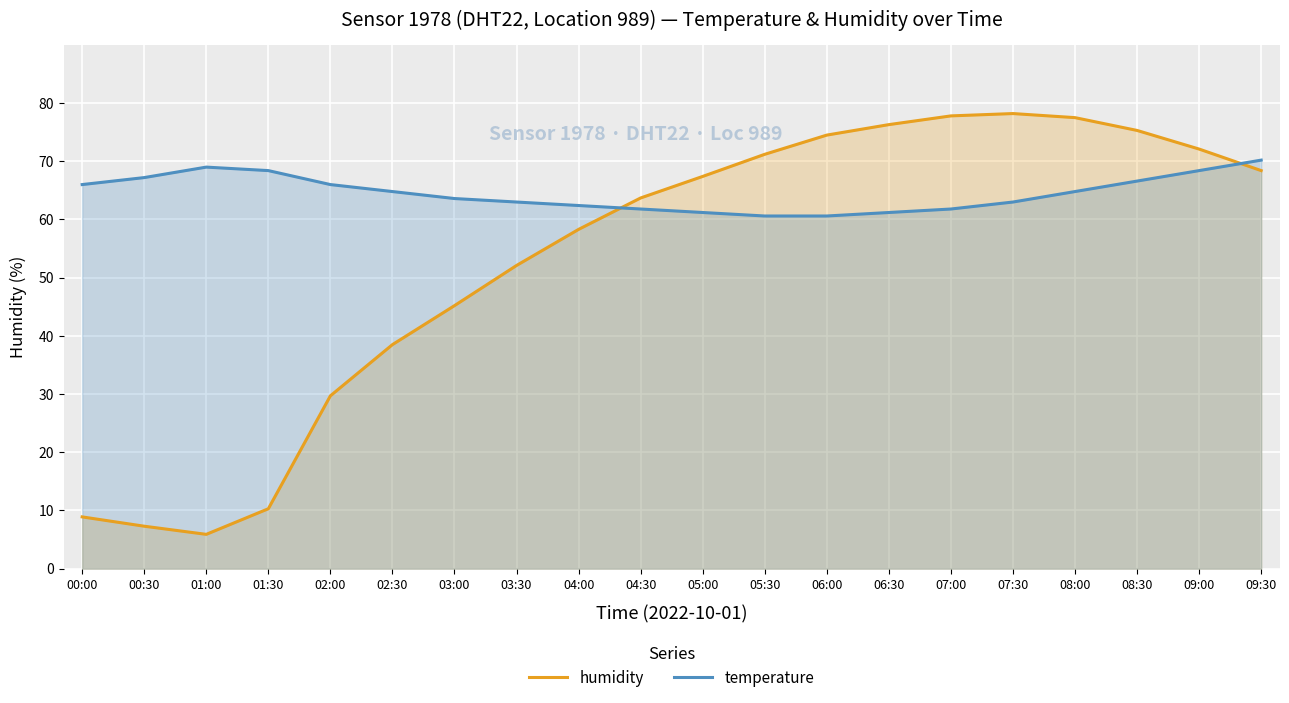

At which label is humidity closest to 42?

03:00